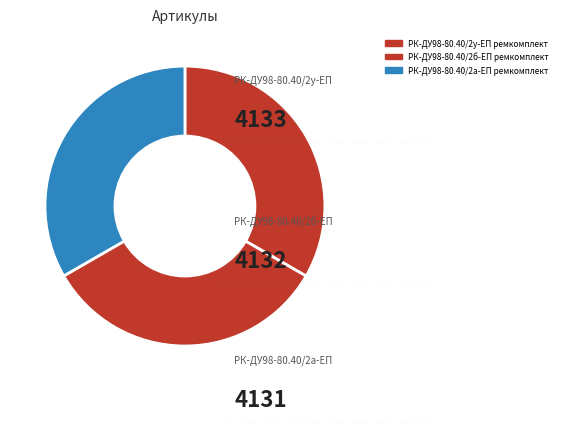

Rank the categories by value from highest to lowest.

РК-ДУ98-80.40/2у-ЕП ремкомплект, РК-ДУ98-80.40/2б-ЕП ремкомплект, РК-ДУ98-80.40/2а-ЕП ремкомплект